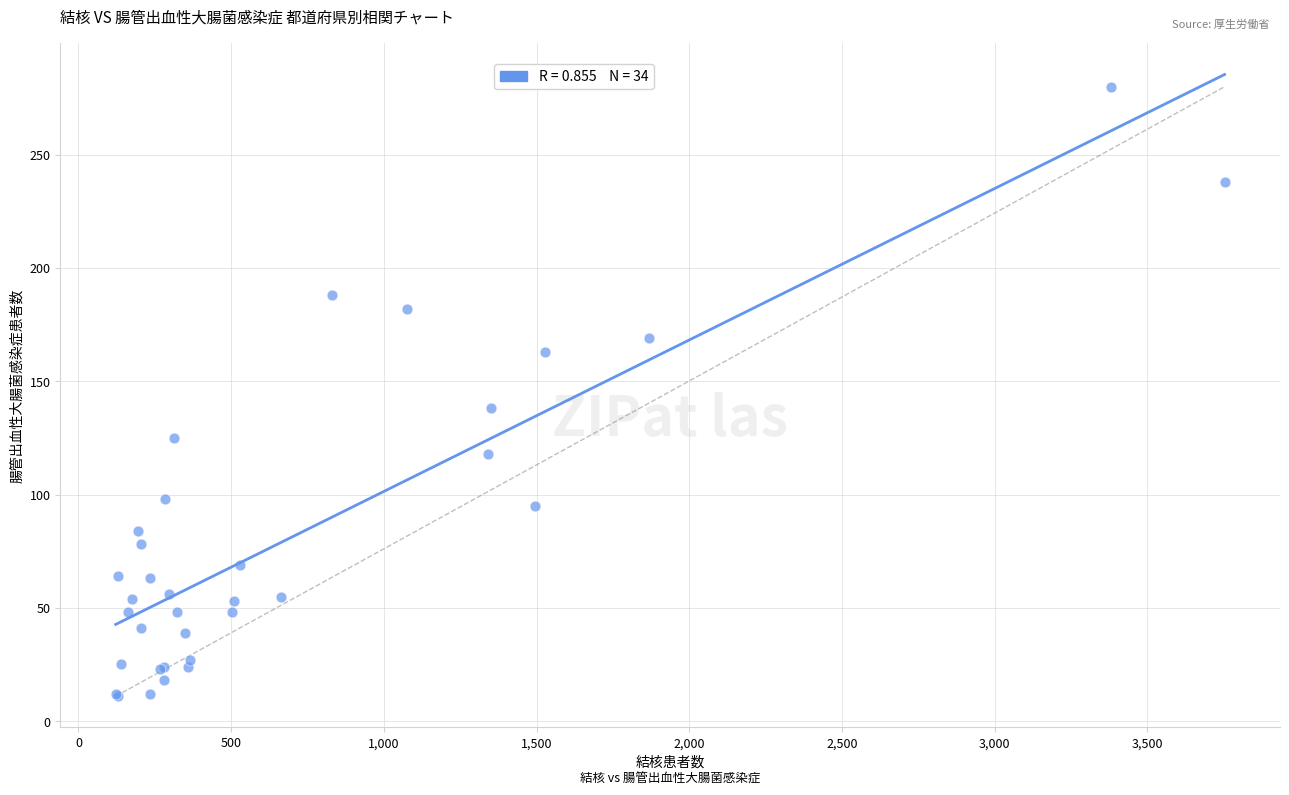

What Y value in the scatter plot is closest to 145?

138